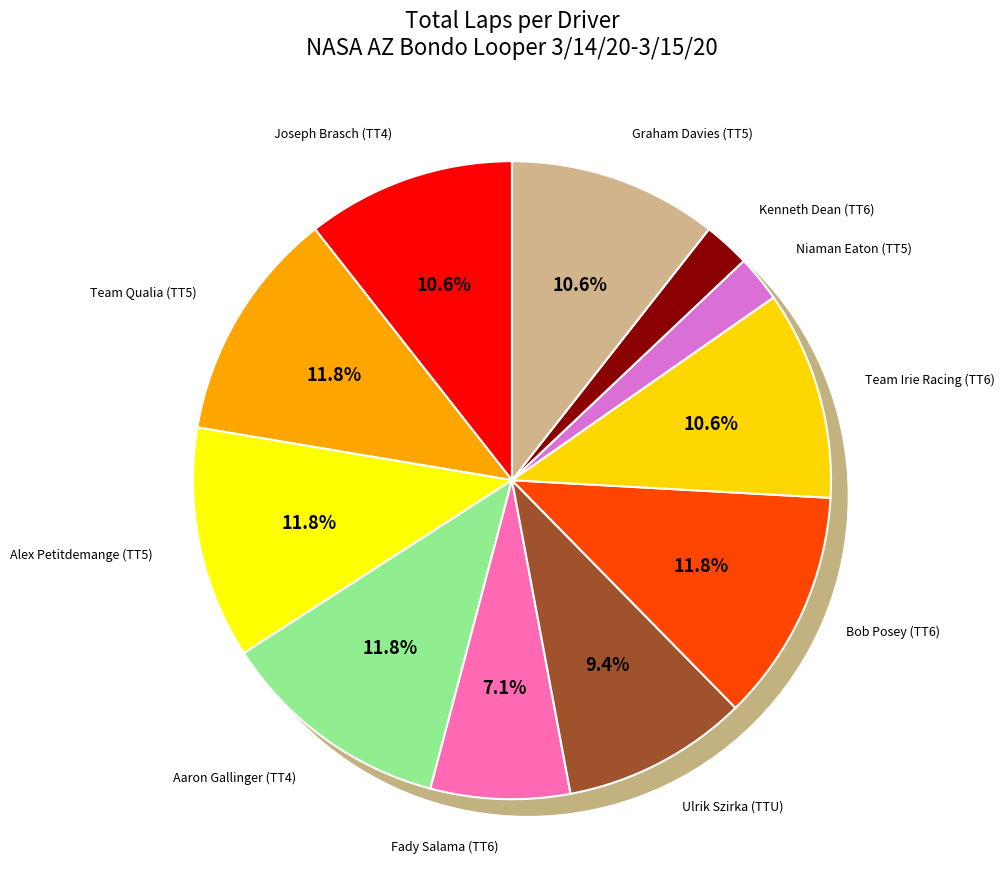

To the nearest percent, what is the difference between the largest and smallest slice percentages?

9%